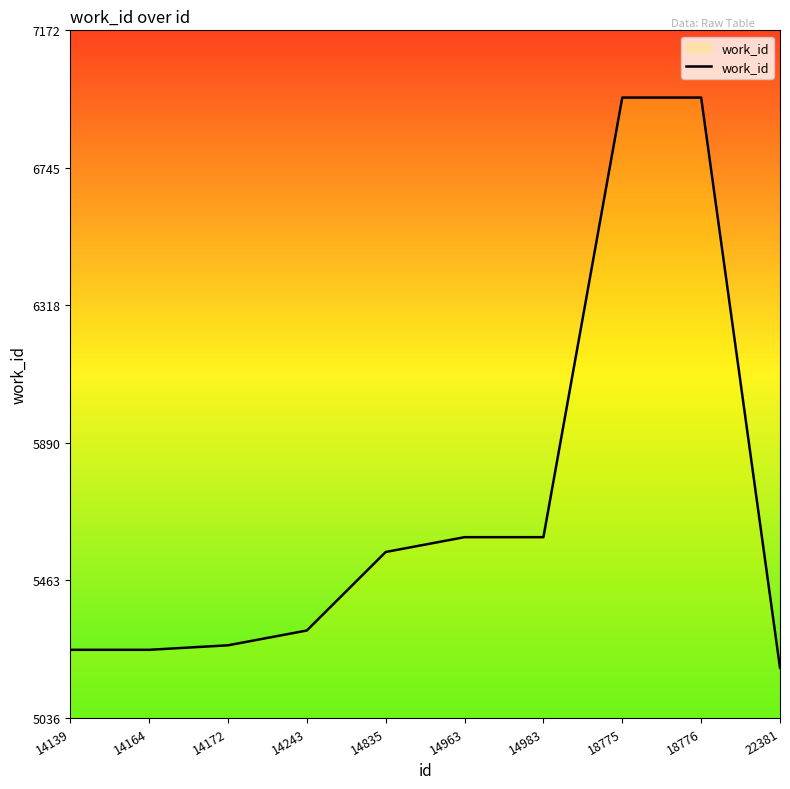

The value at 14172 is 5262. True or false?

True